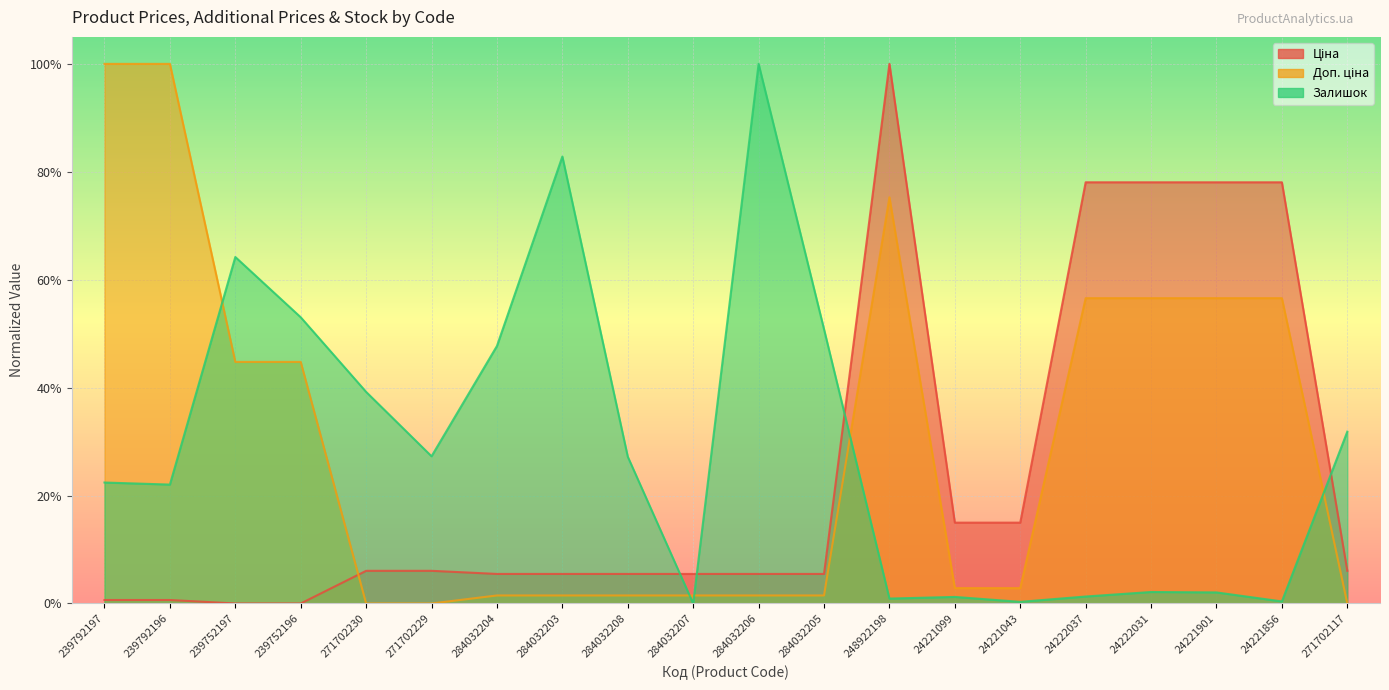

After their last crossing, which series has the higher values: Доп. ціна or Залишок?

Залишок